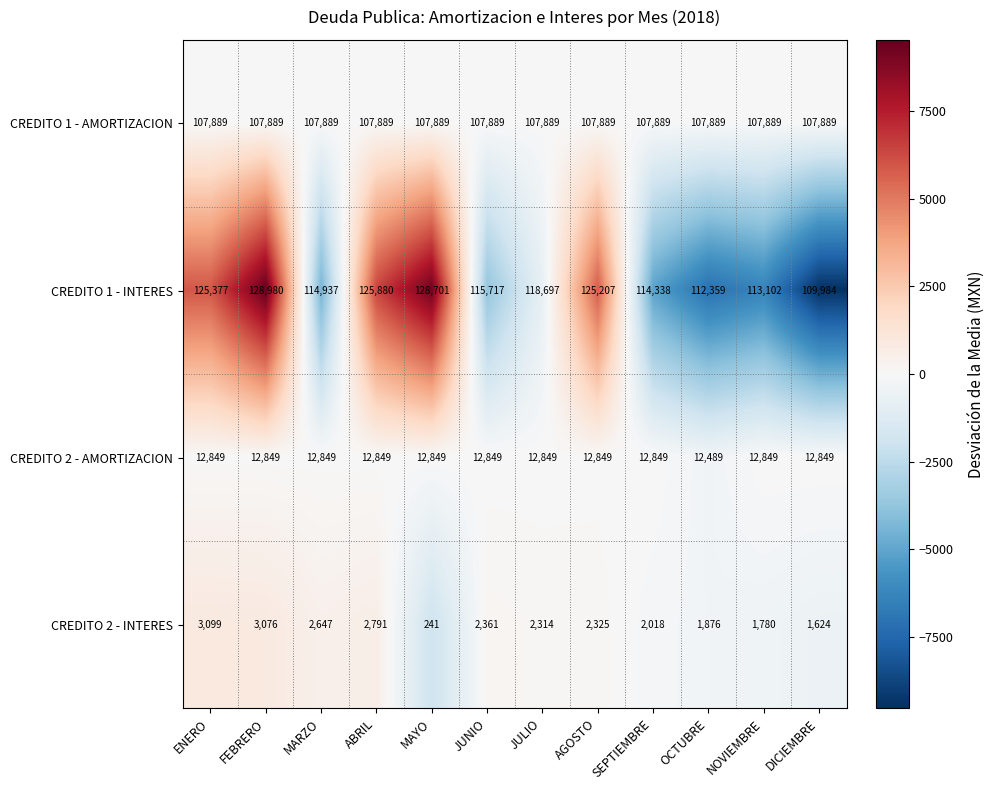

At MARZO, list the series in order from largest to smallest.

CREDITO 1 - INTERES, CREDITO 1 - AMORTIZACION, CREDITO 2 - AMORTIZACION, CREDITO 2 - INTERES